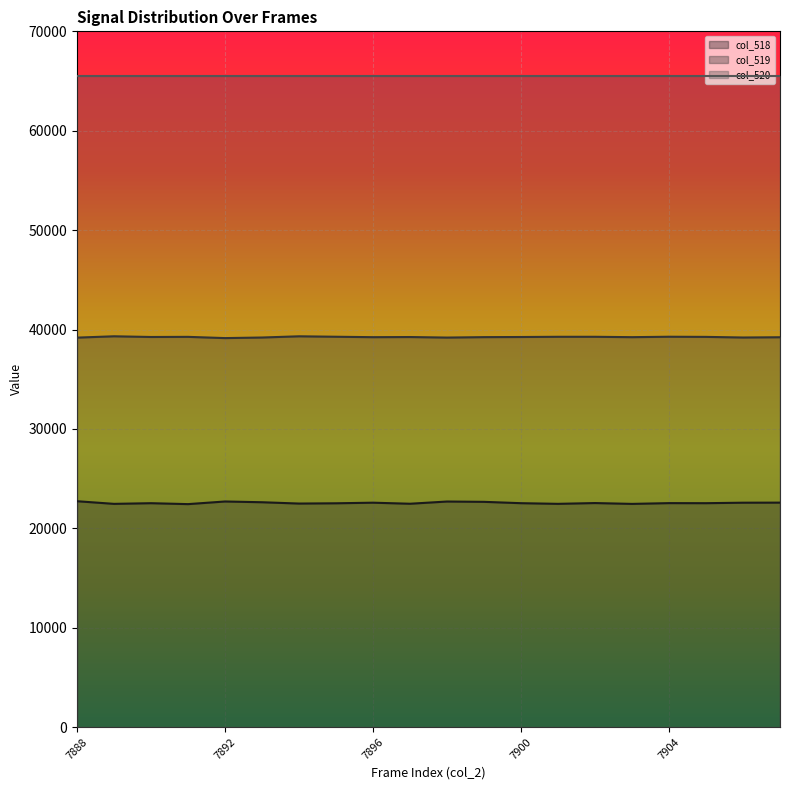

Where does the col_519 series first go above 39249?

7889